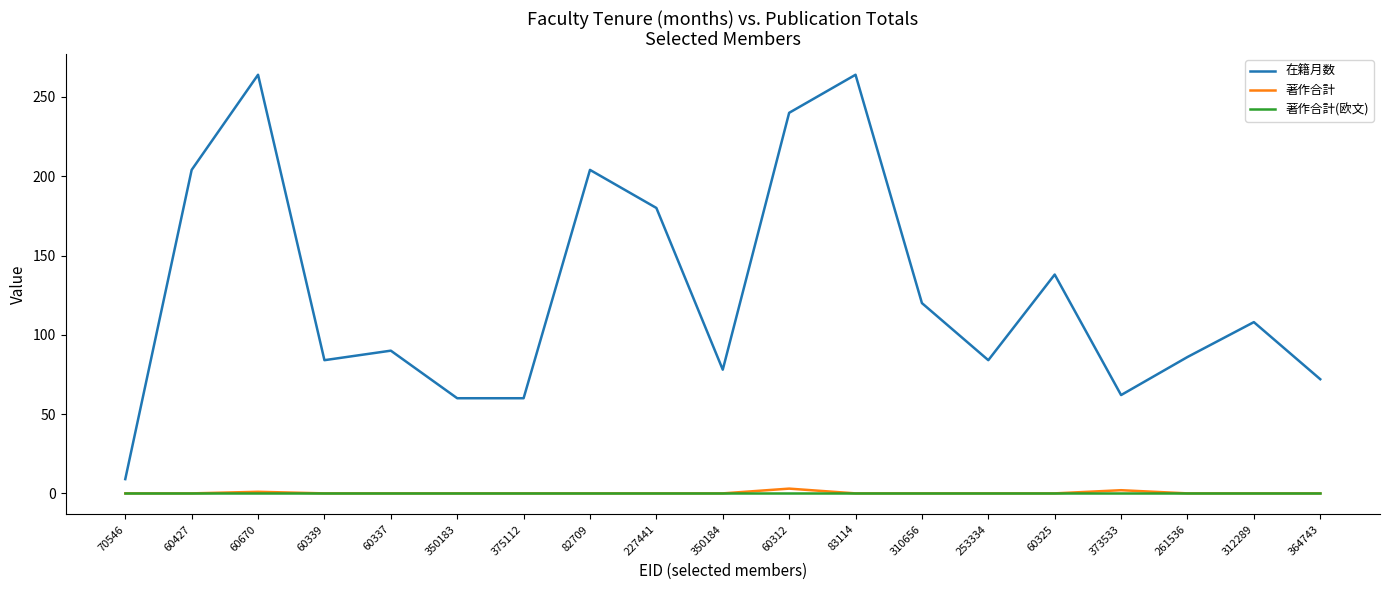

The 著作合計(欧文) series shows 0 at 60339. True or false?

True